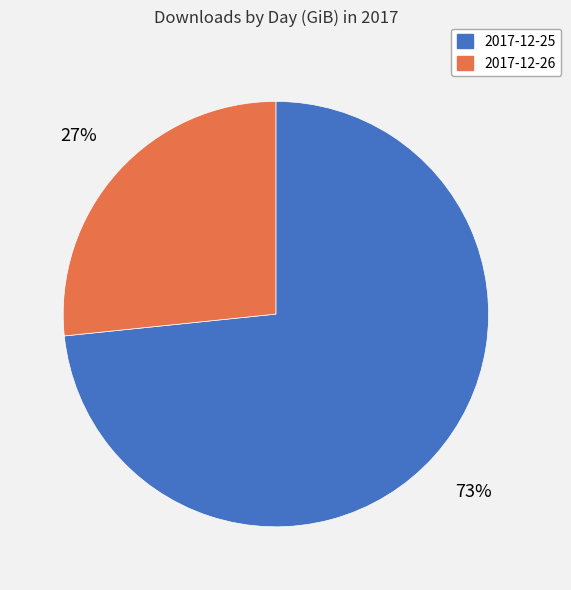

The 2017-12-25 slice represents 73% of the pie. True or false?

True